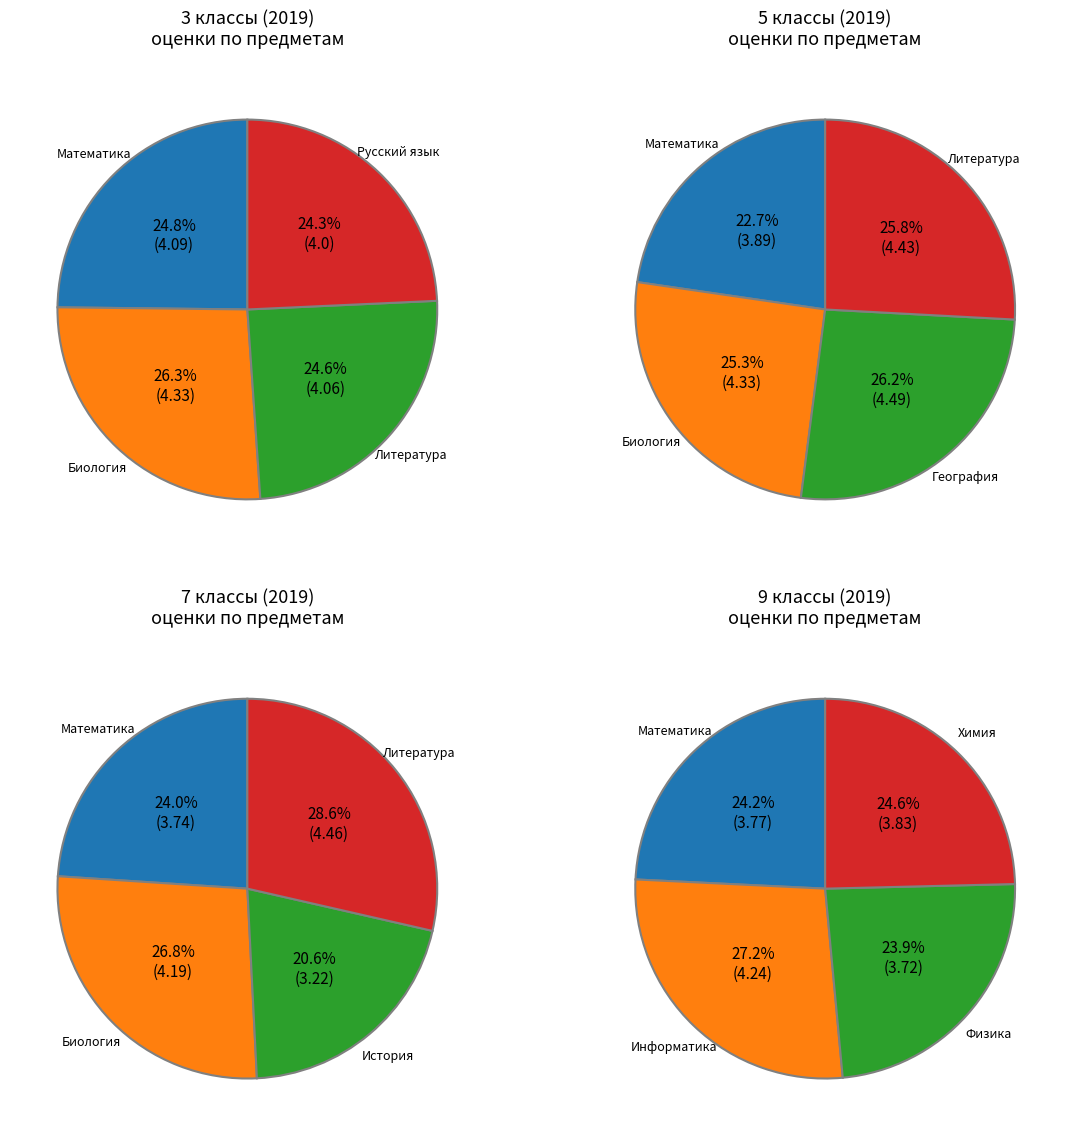

Combined, do История and Литература account for over 50%?

No